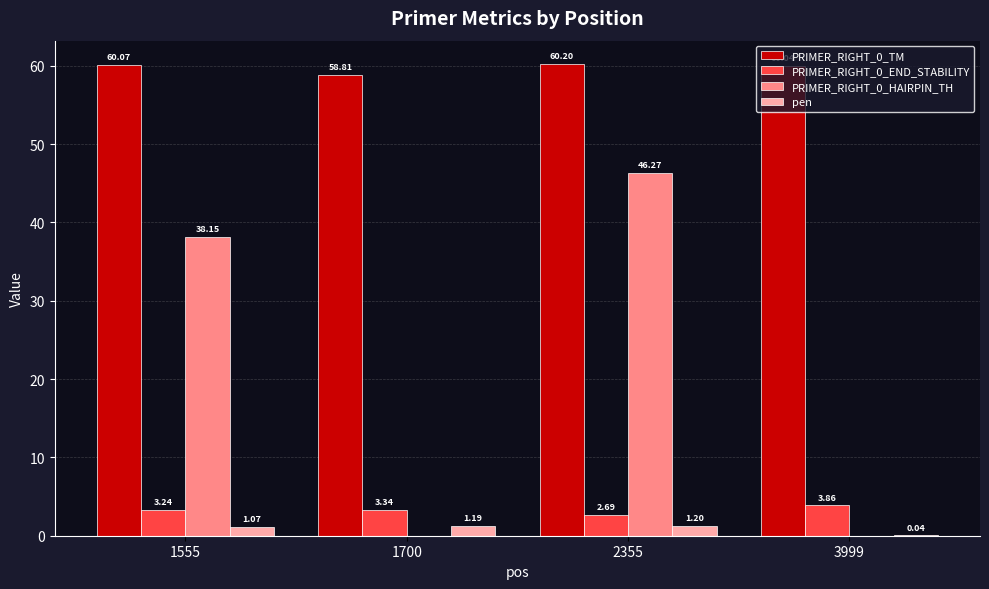

At which category is the sum across all series the highest?

2355